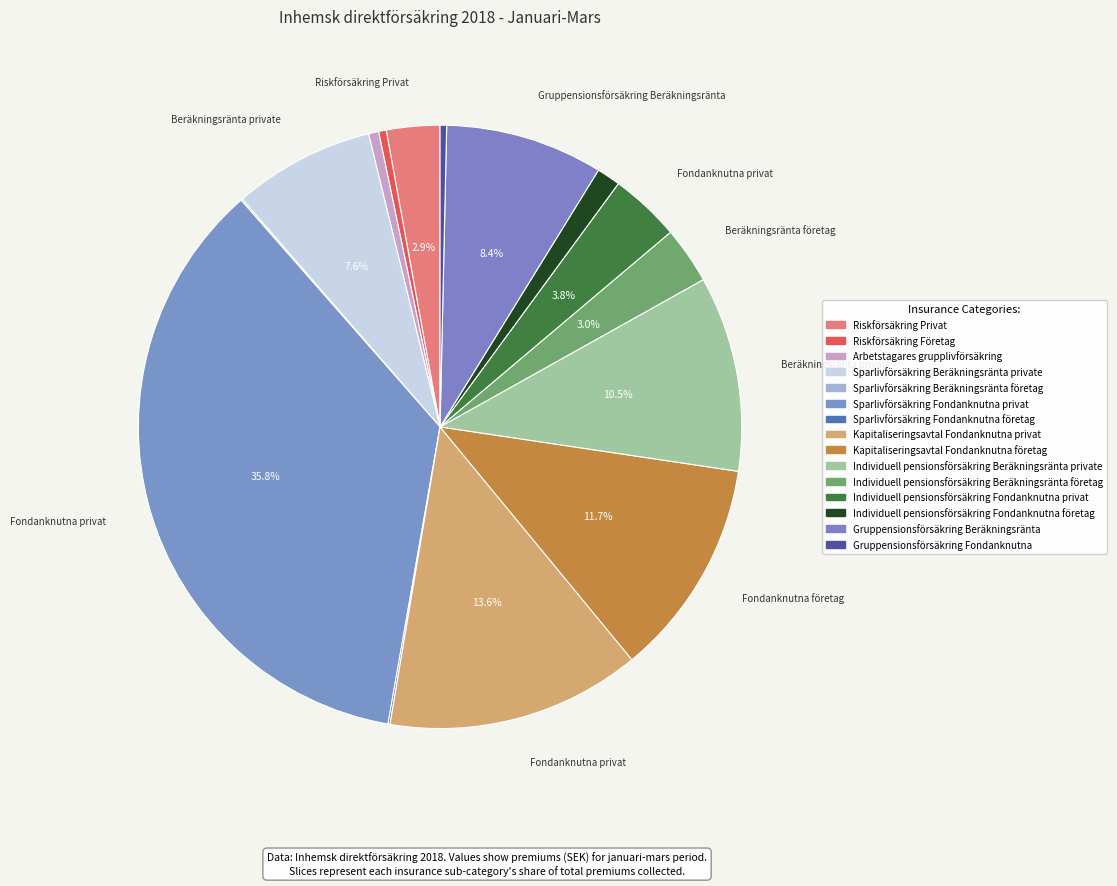

Count the number of slices in the pie.

15